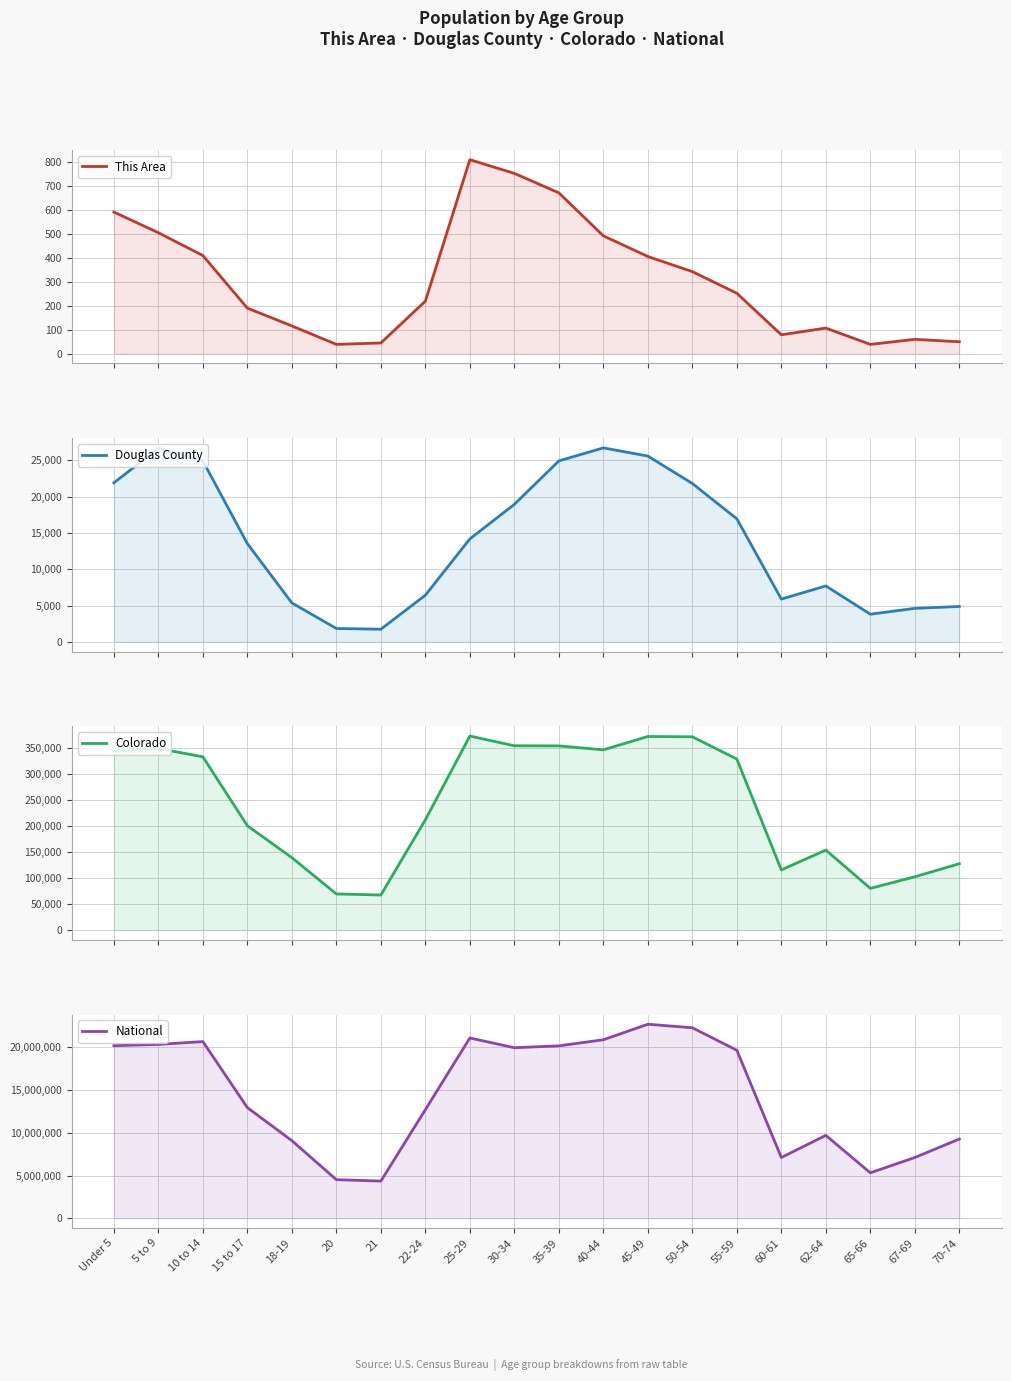

How many interior local valleys does the This Area series have?

3